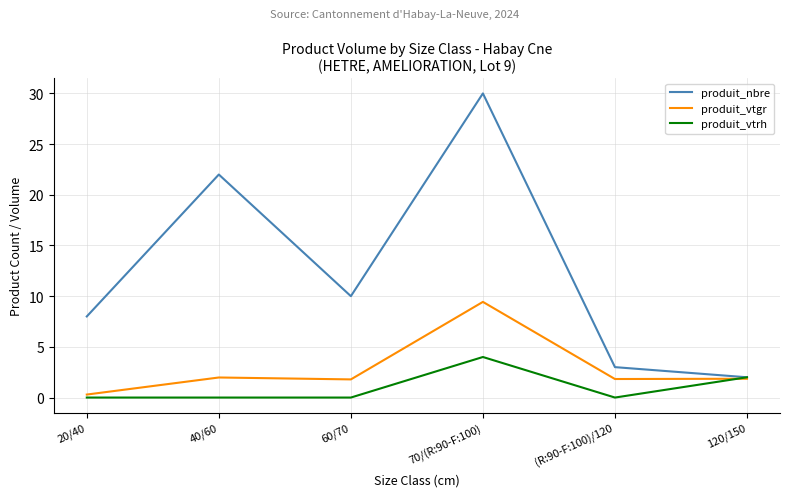

Rank the series at 70/(R:90-F:100) from highest to lowest value.

produit_nbre, produit_vtgr, produit_vtrh